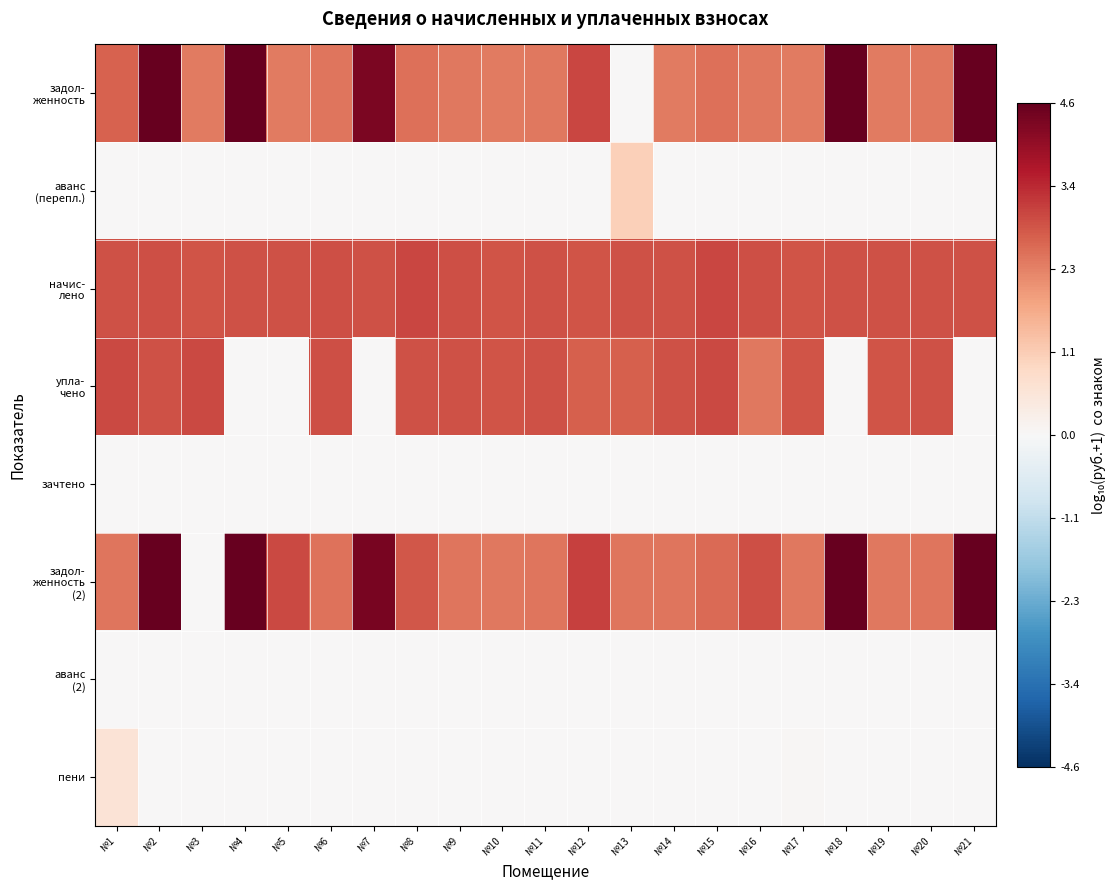

Between №14 and №4, which is larger?

№4